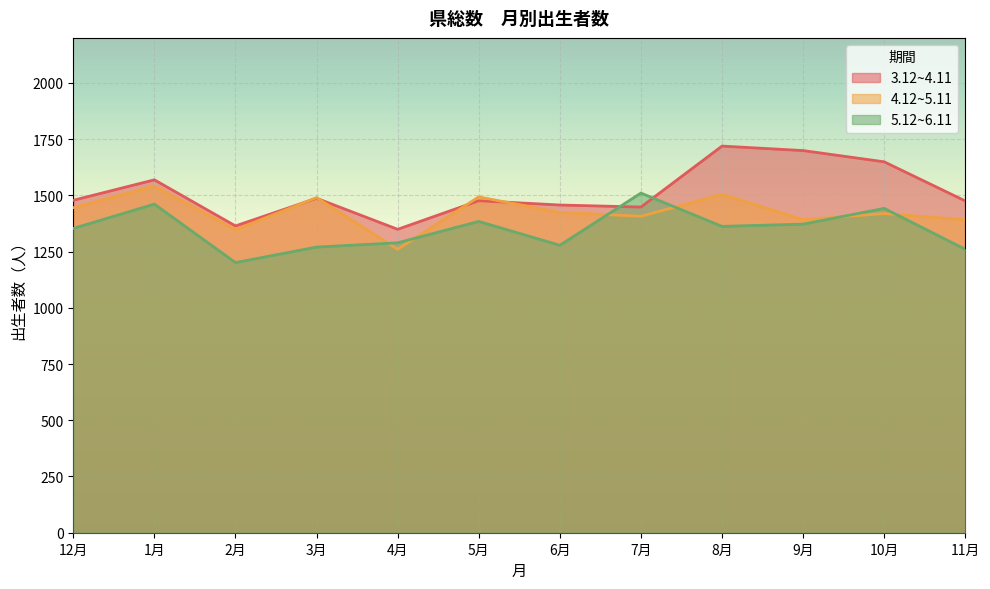

After their last crossing, which series has the higher values: 5.12~6.11 or 3.12~4.11?

3.12~4.11